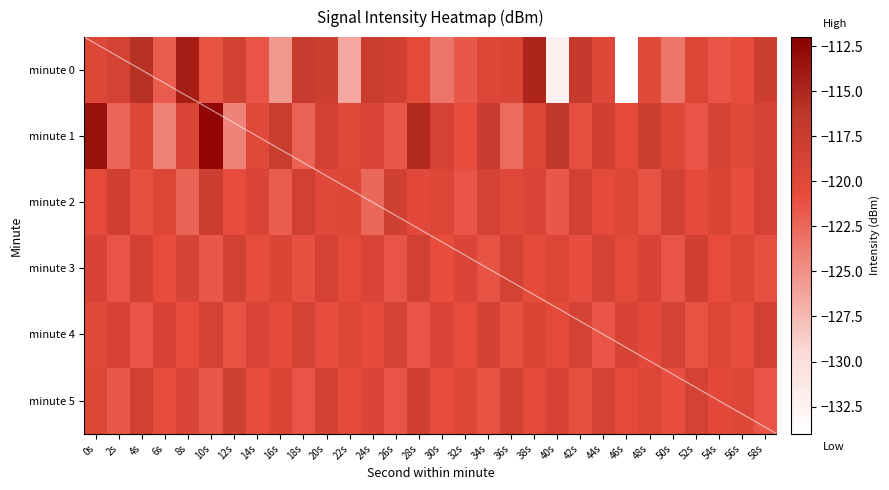

What is the difference between the minute 5 values at 26s and 42s?

0.3